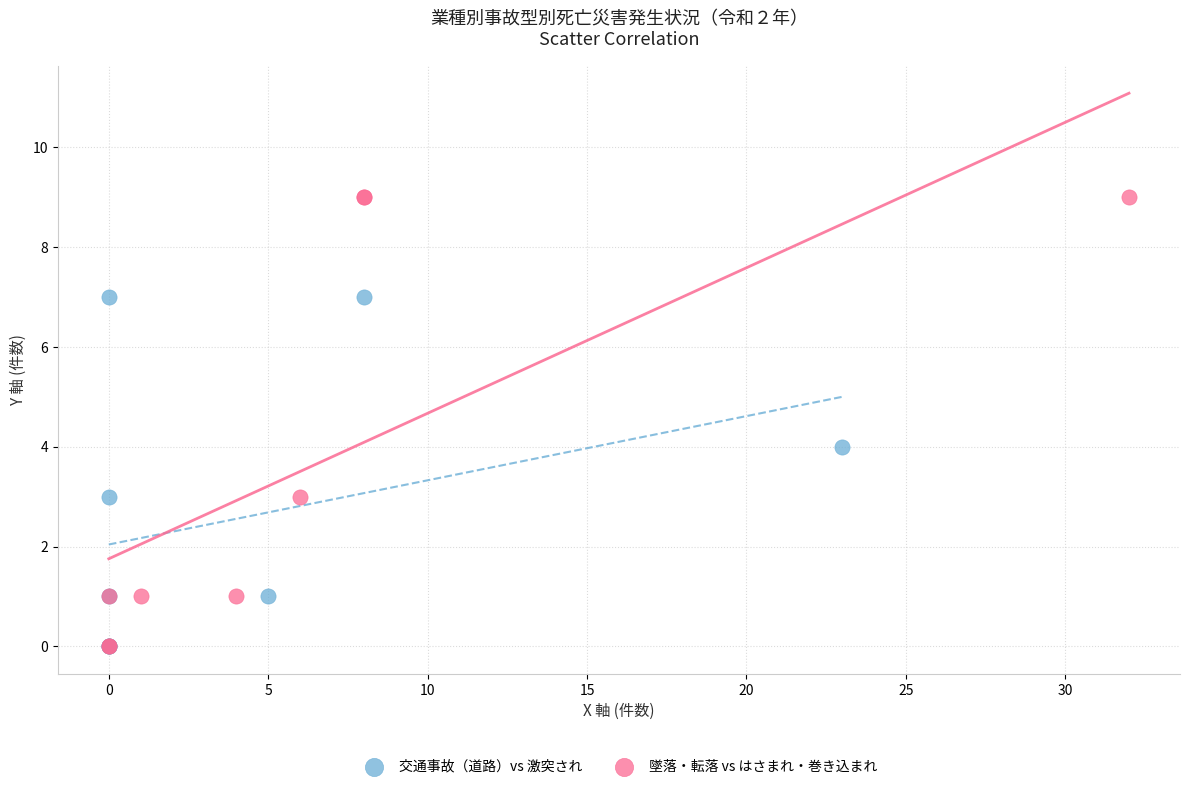

Which series reaches the maximum Y coordinate?

墜落・転落 vs はさまれ・巻き込まれ